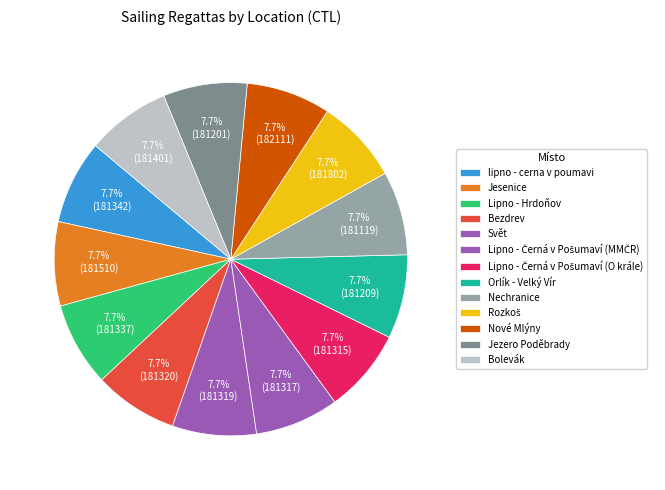

True or false: Jesenice accounts for 8% of the total.

True